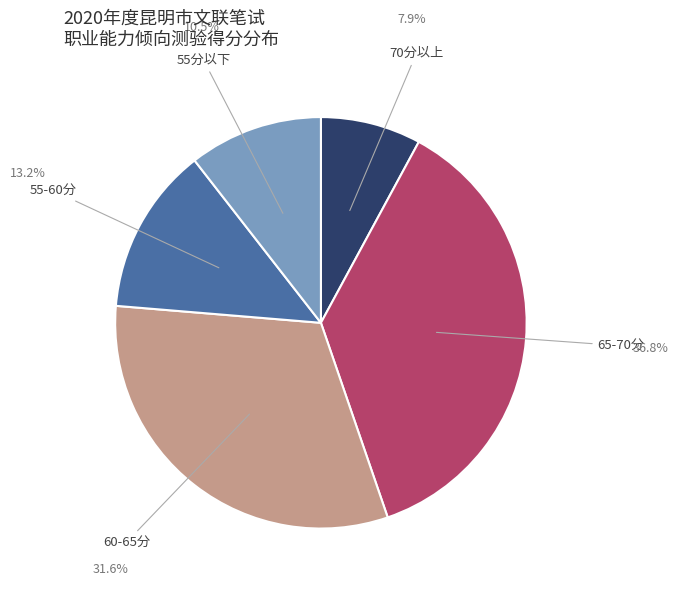

Is there any slice that represents more than half of the pie?

No